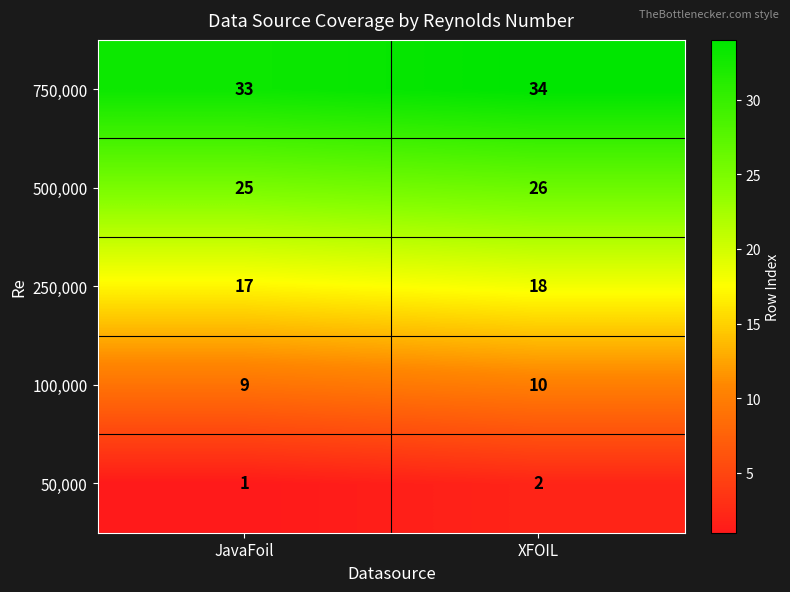

Is the value of 500,000 at JavaFoil greater than the value of 250,000 at JavaFoil?

Yes